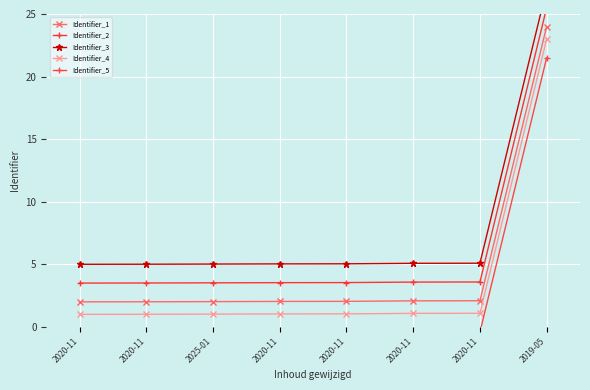

List the labels in order of Identifier_5 value, smallest first.

2020-11, 2020-11, 2025-01, 2020-11, 2020-11, 2020-11, 2020-11, 2019-05